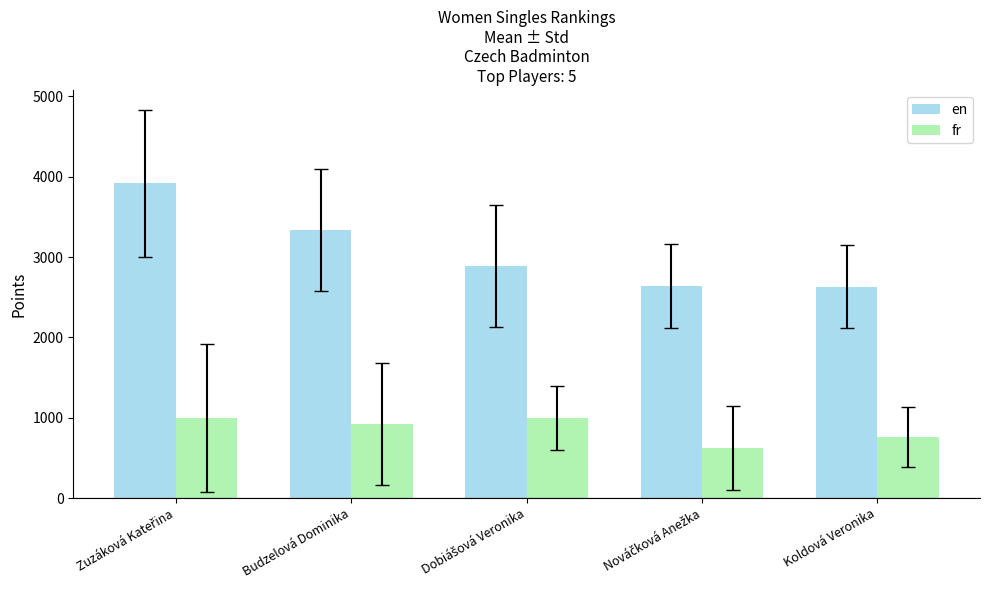

What is the minimum value for en?

2632